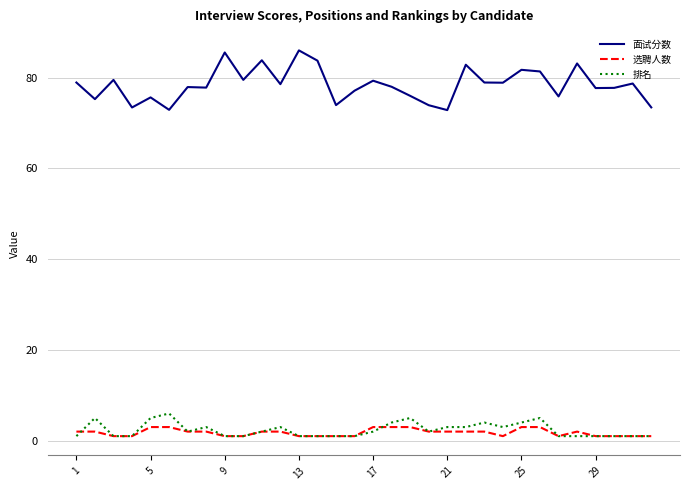

Which series has the largest total across all categories?

面试分数